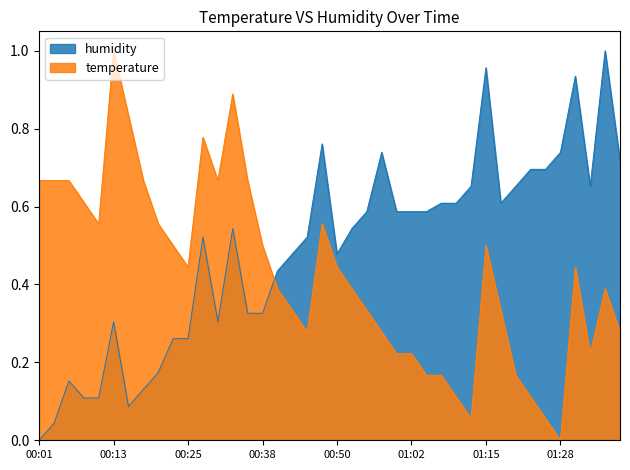

List the series in order of their overall mean, highest first.

humidity, temperature